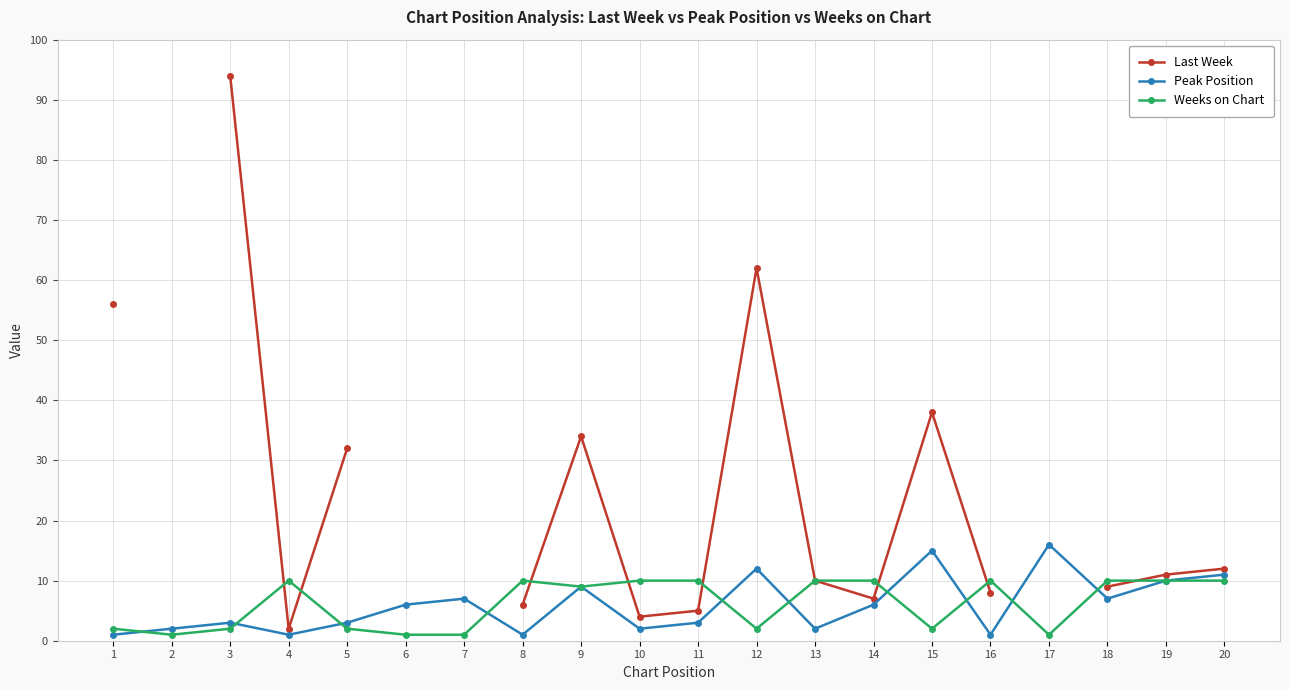

True or false: Peak Position and Last Week intersect in this chart.

False